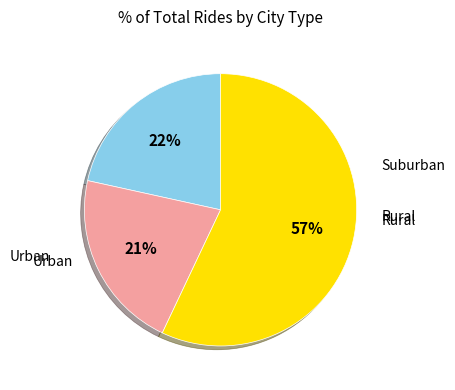

Does any single category account for the majority?

Yes